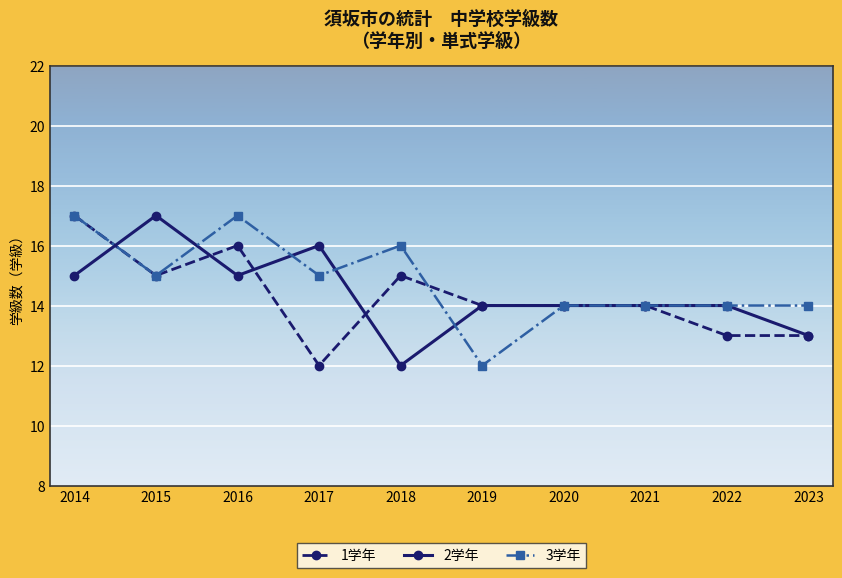

What is the value of the 1学年 point at the 1st from the left?

17